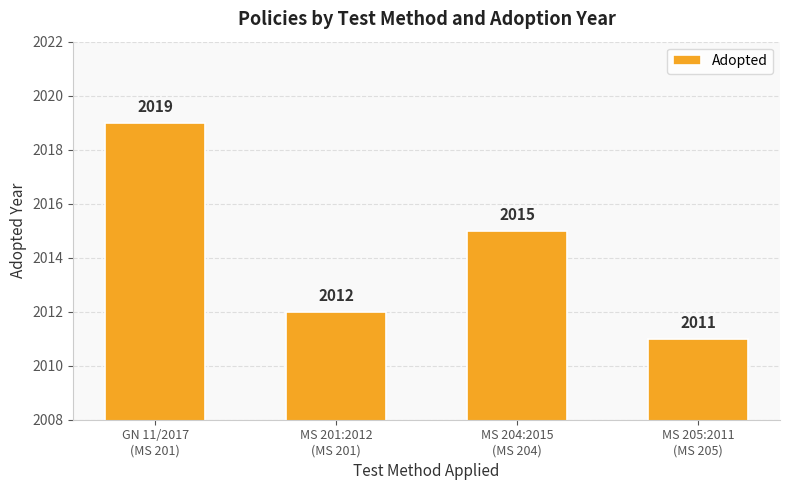

Which category has the highest value across all series?

GN 11/2017
(MS 201)